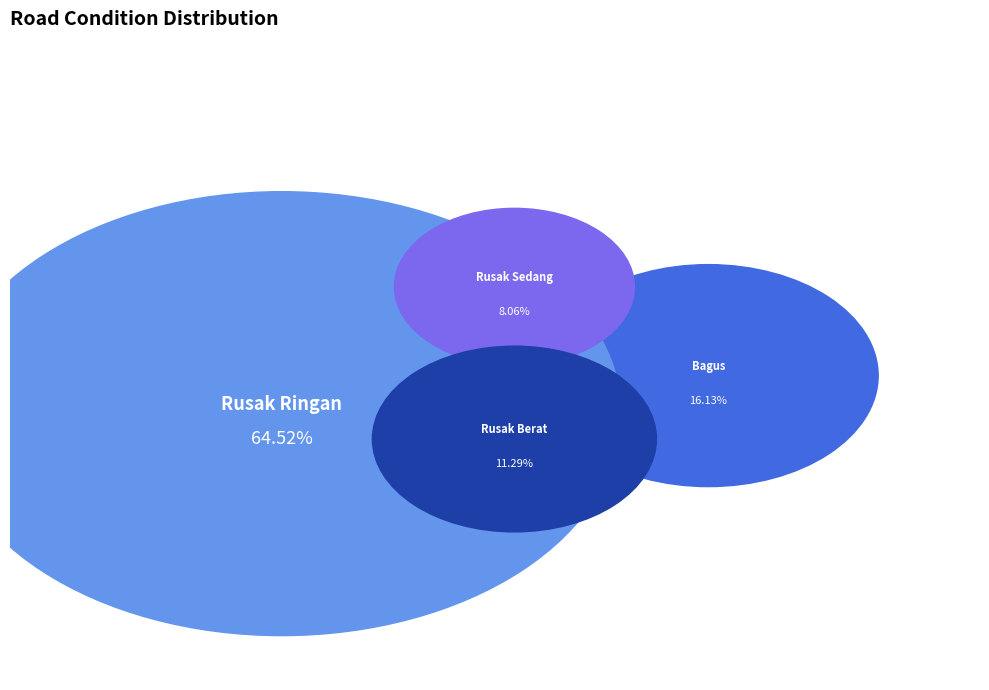

Combined, what portion of the pie is Rusak Sedang and Bagus?

24.2%